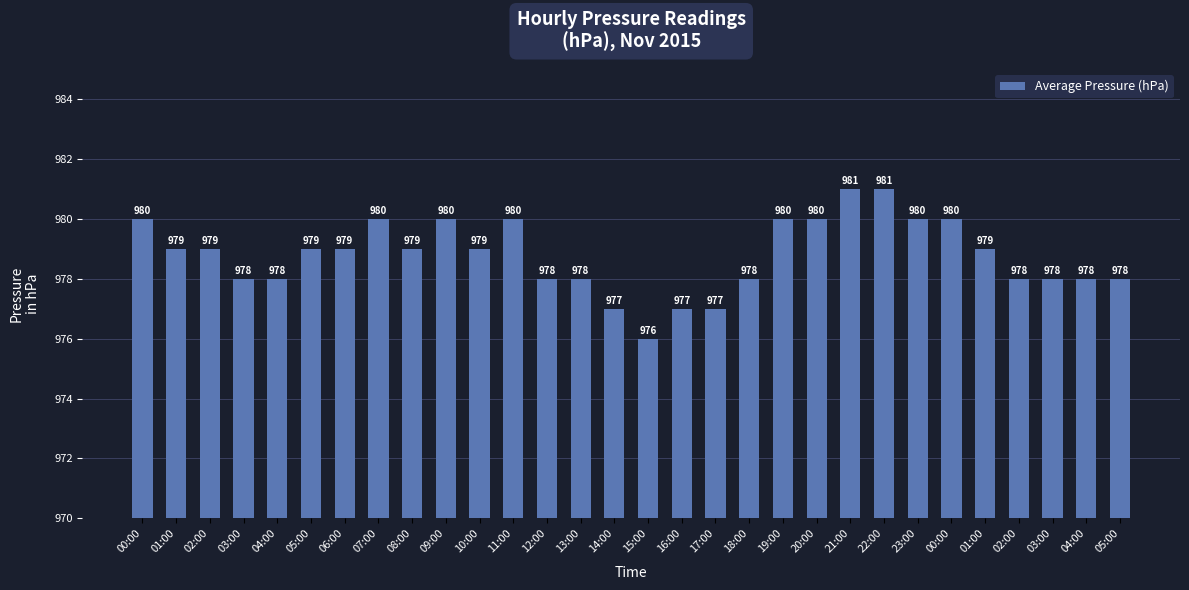

Reading left to right, what are all the values shown in this chart?

00:00=980	01:00=979	02:00=979	03:00=978	04:00=978	05:00=979	06:00=979	07:00=980	08:00=979	09:00=980	10:00=979	11:00=980	12:00=978	13:00=978	14:00=977	15:00=976	16:00=977	17:00=977	18:00=978	19:00=980	20:00=980	21:00=981	22:00=981	23:00=980	00:00=980	01:00=979	02:00=978	03:00=978	04:00=978	05:00=978